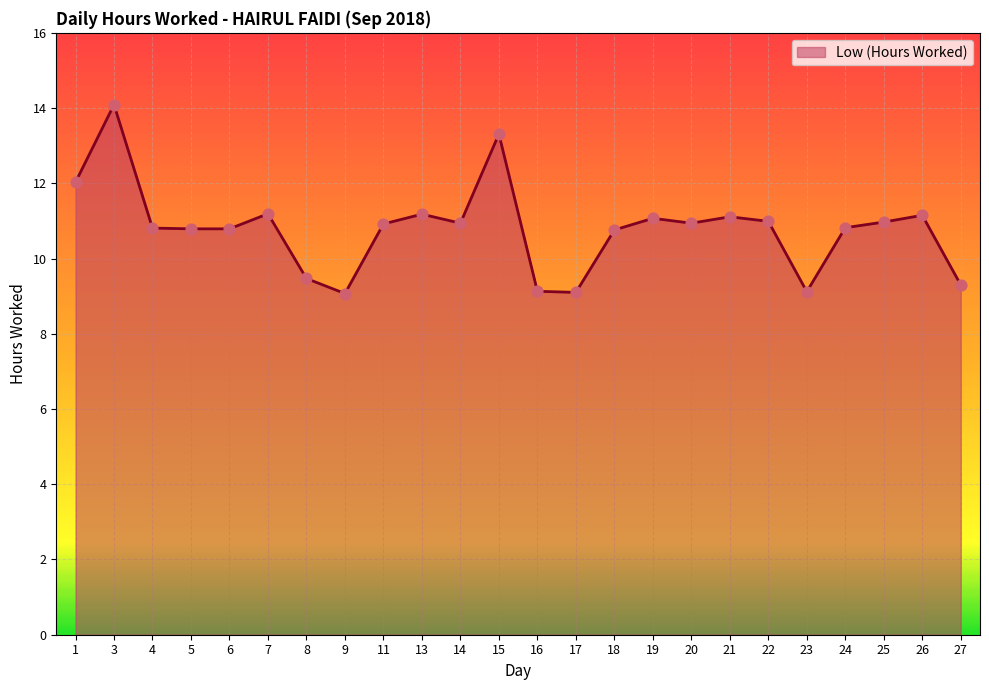

What is the change in value from 4 to 17?

-1.7